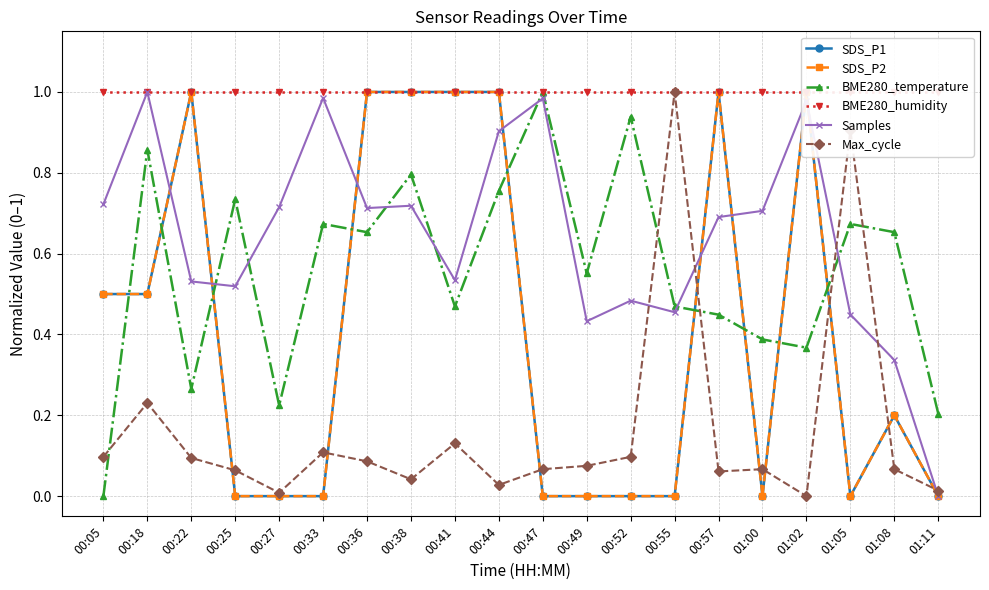

True or false: BME280_temperature and SDS_P2 intersect in this chart.

True